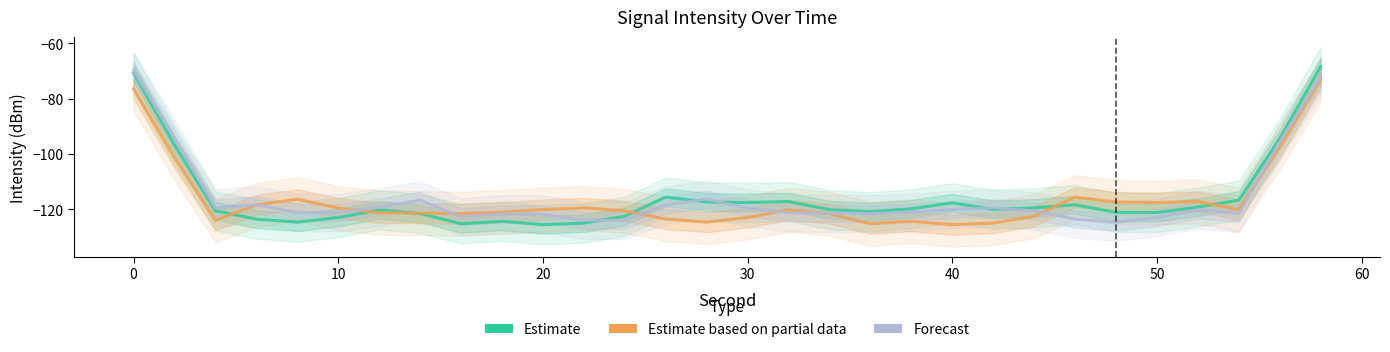

True or false: Estimate based on partial data has more than 1 points higher than both neighbors.

True